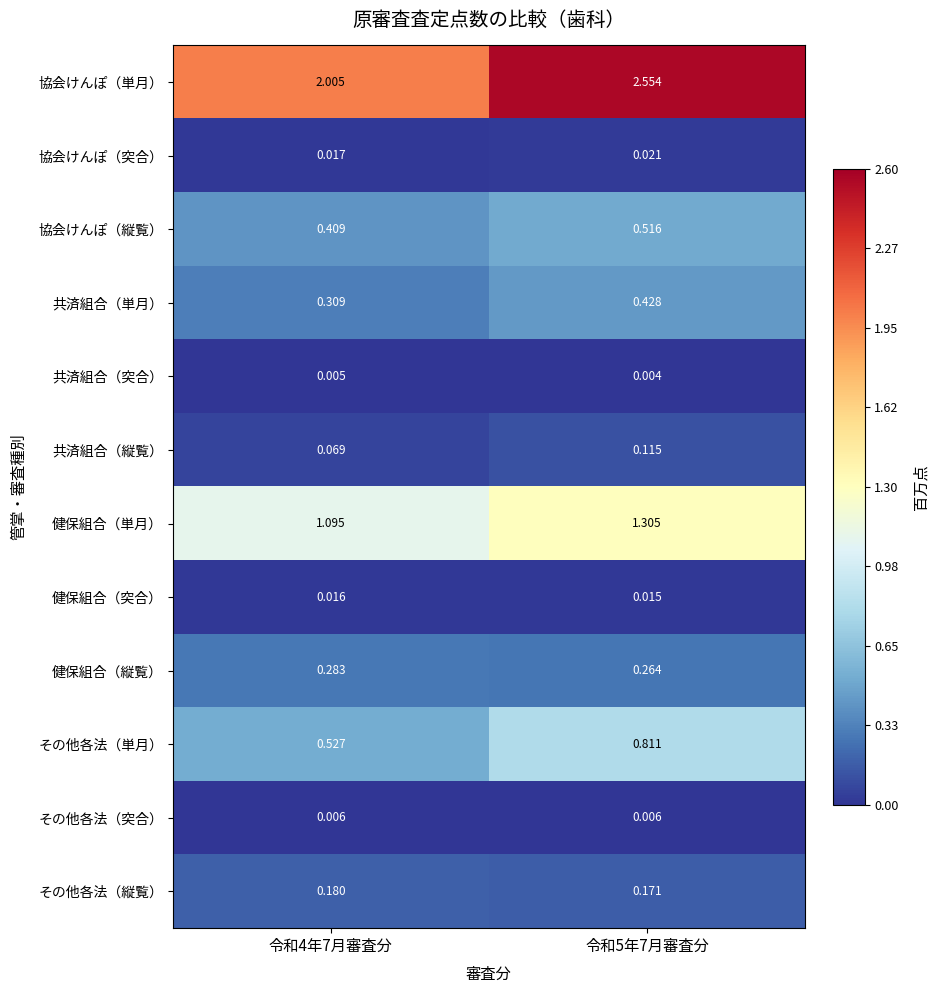

Which series has the largest total across all categories?

協会けんぽ（単月）